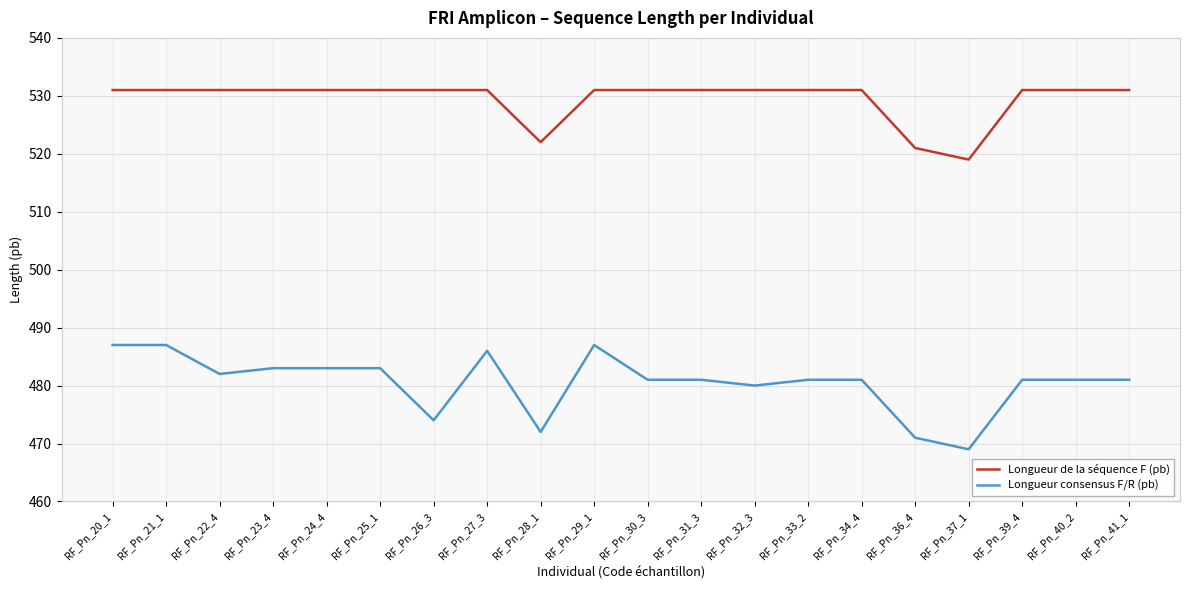

Reading right to left, extract all data points from this chart.

Longueur de la séquence F (pb): RF_Pn_41_1=531	RF_Pn_40_2=531	RF_Pn_39_4=531	RF_Pn_37_1=519	RF_Pn_36_4=521	RF_Pn_34_4=531	RF_Pn_33_2=531	RF_Pn_32_3=531	RF_Pn_31_3=531	RF_Pn_30_3=531	RF_Pn_29_1=531	RF_Pn_28_1=522	RF_Pn_27_3=531	RF_Pn_26_3=531	RF_Pn_25_1=531	RF_Pn_24_4=531	RF_Pn_23_4=531	RF_Pn_22_4=531	RF_Pn_21_1=531	RF_Pn_20_1=531
Longueur consensus F/R (pb): RF_Pn_41_1=481	RF_Pn_40_2=481	RF_Pn_39_4=481	RF_Pn_37_1=469	RF_Pn_36_4=471	RF_Pn_34_4=481	RF_Pn_33_2=481	RF_Pn_32_3=480	RF_Pn_31_3=481	RF_Pn_30_3=481	RF_Pn_29_1=487	RF_Pn_28_1=472	RF_Pn_27_3=486	RF_Pn_26_3=474	RF_Pn_25_1=483	RF_Pn_24_4=483	RF_Pn_23_4=483	RF_Pn_22_4=482	RF_Pn_21_1=487	RF_Pn_20_1=487